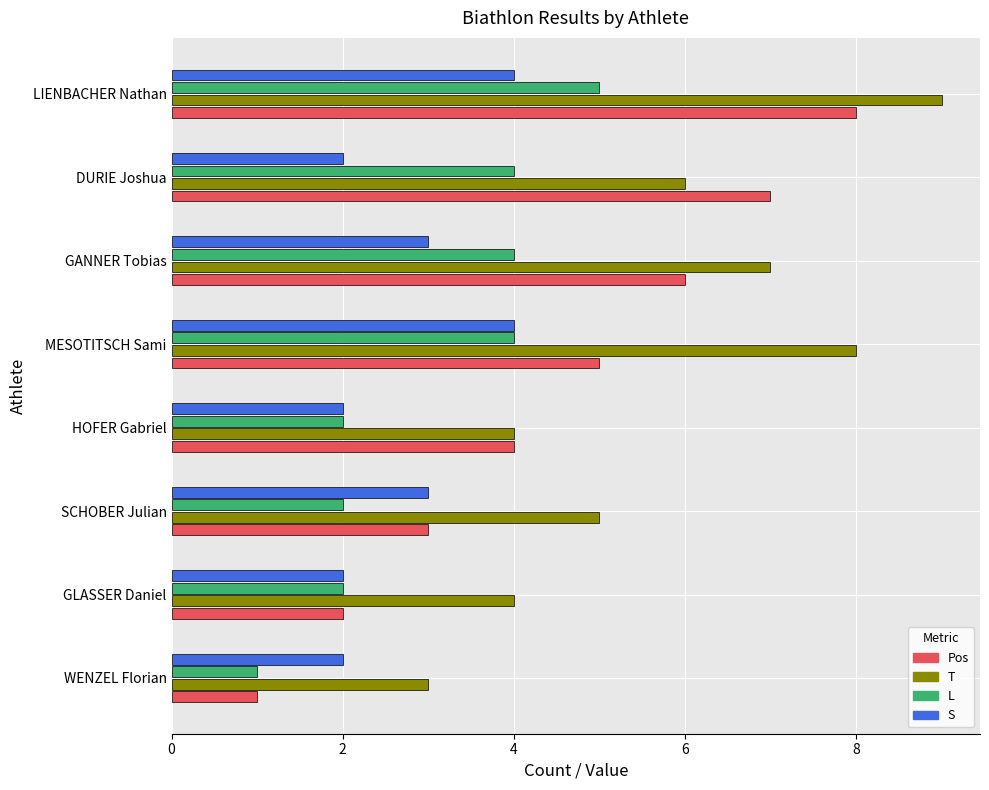

Rank the series by their maximum value, from lowest to highest.

S, L, Pos, T